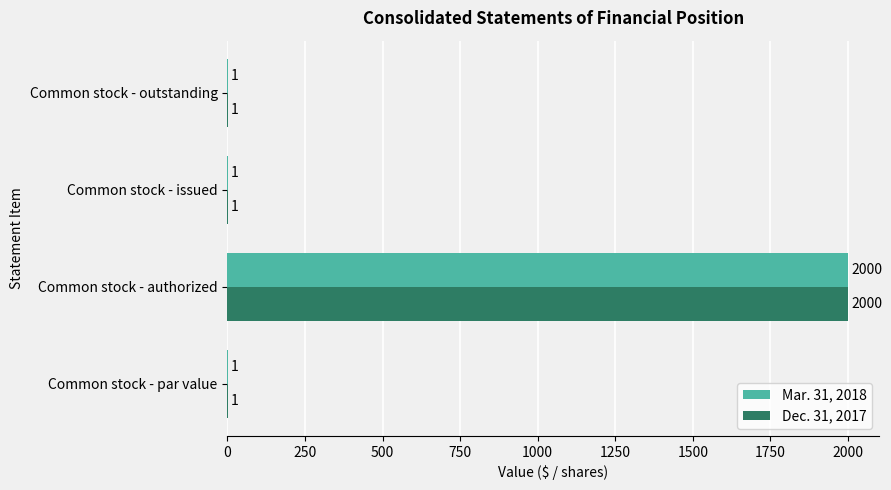

Is it true that Mar. 31, 2018 equals 2000 at Common stock - authorized?

True